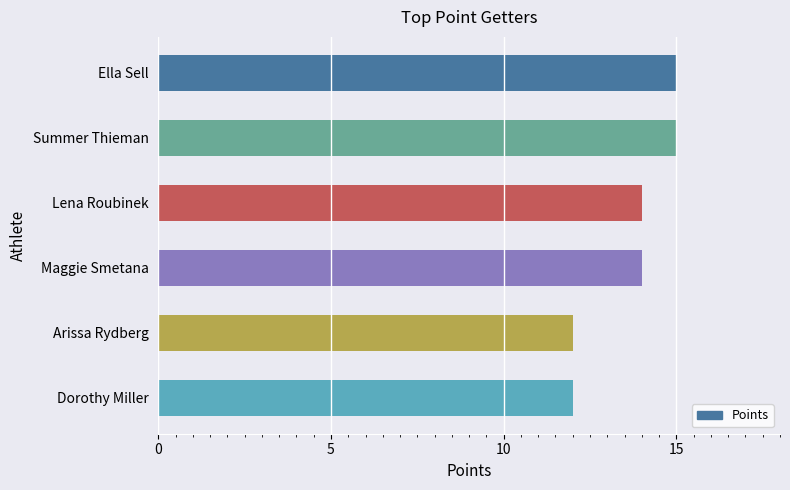

What is the smallest value displayed?

12